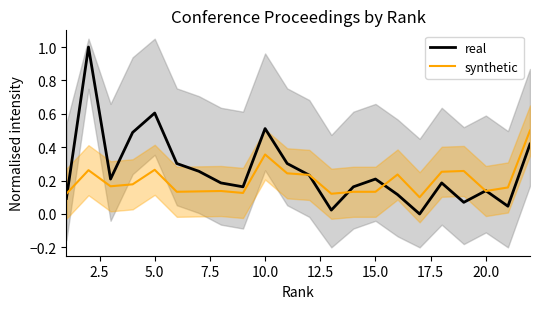

What is the highest value of the real series?

1.0